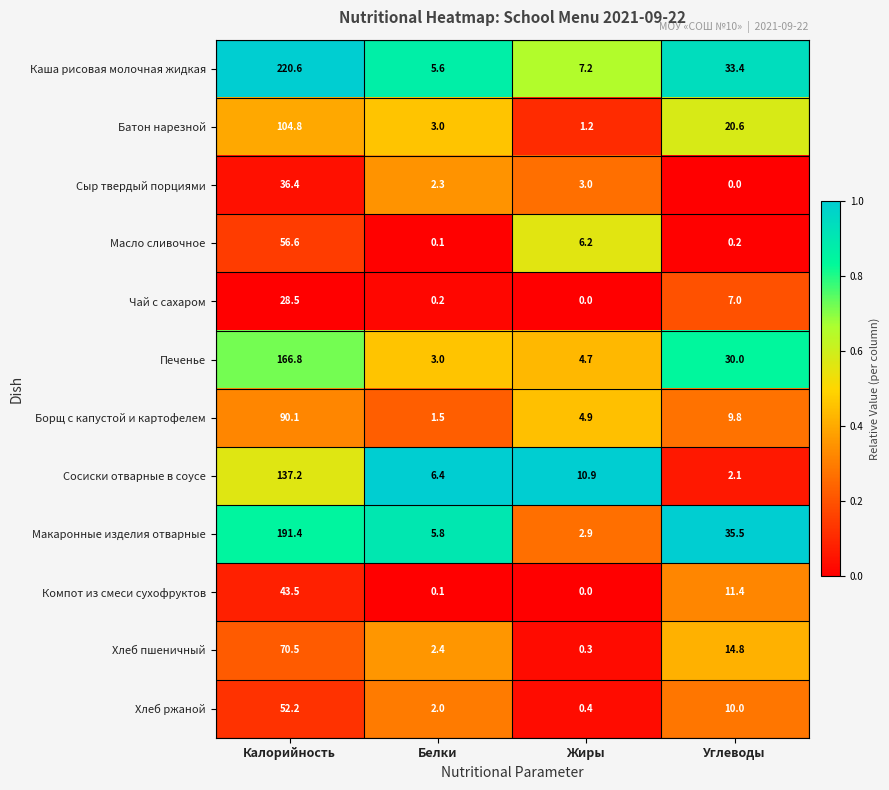

At how many categories does at least one series exceed 0?

4